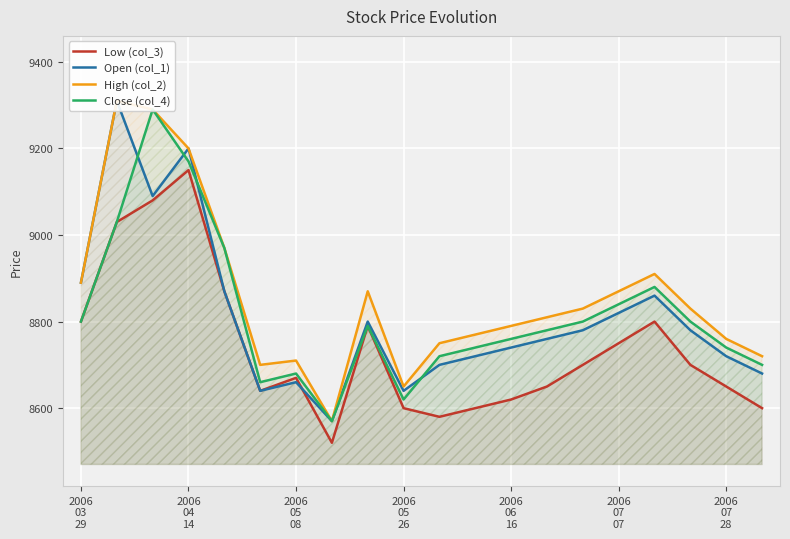

List the series in order of their peak value, lowest first.

Low (col_3), Close (col_4), Open (col_1), High (col_2)